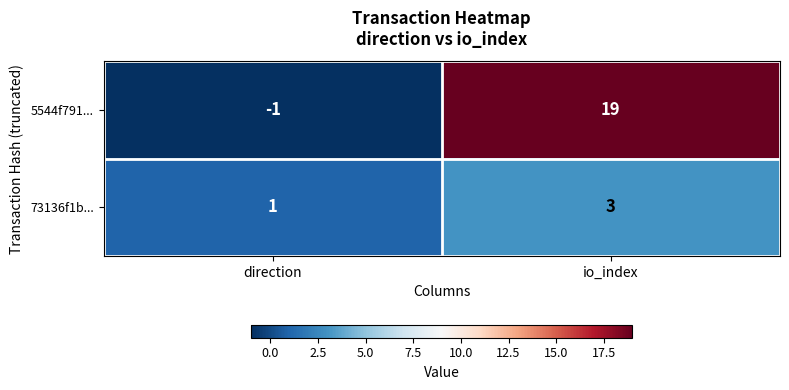

List the series in order of their peak value, lowest first.

73136f1b..., 5544f791...